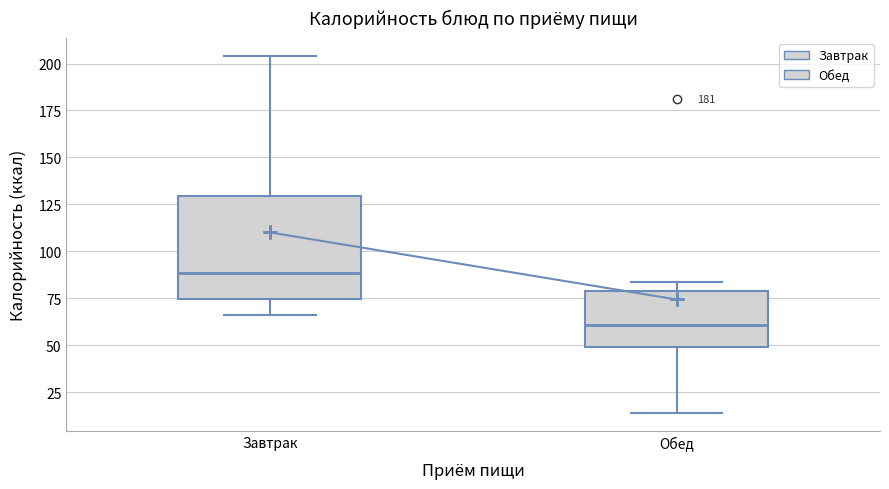

Which box's median line is the lowest?

Обед